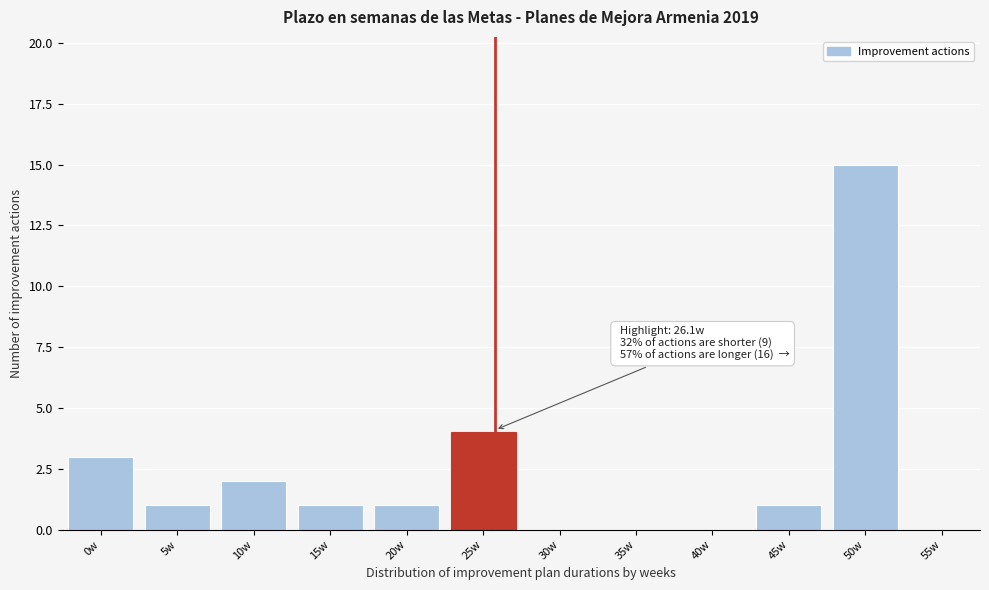

Reading left to right, what are all the values shown in this chart?

0w=3	5w=1	10w=2	15w=1	20w=1	25w=4	30w=0	35w=0	40w=0	45w=1	50w=15	55w=0